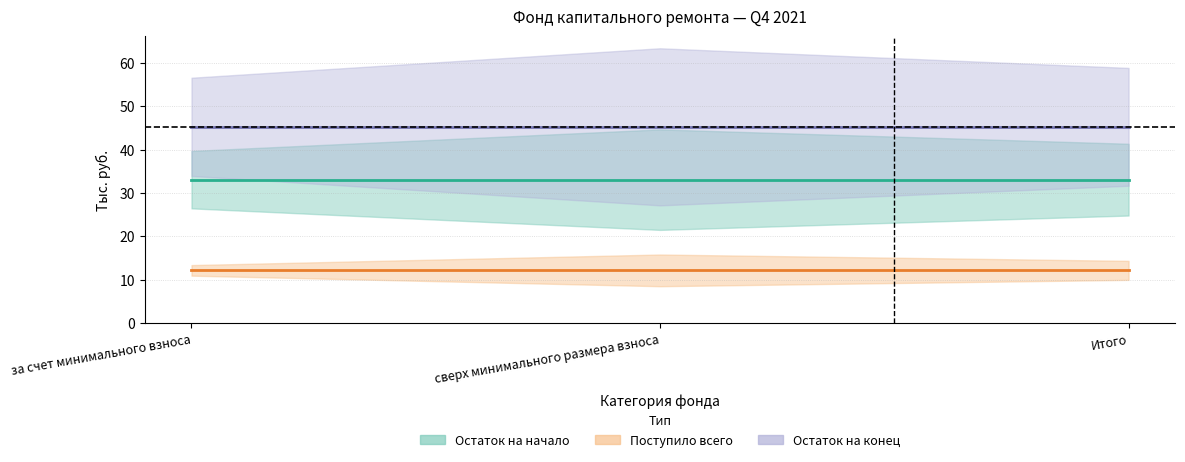

Reading left to right, what are all the values shown in this chart?

Остаток на начало: за счет минимального взноса=33.1	сверх минимального размера взноса=33.1	Итого=33.1
Поступило всего: за счет минимального взноса=12.2	сверх минимального размера взноса=12.2	Итого=12.2
Остаток на конец: за счет минимального взноса=45.2	сверх минимального размера взноса=45.2	Итого=45.2